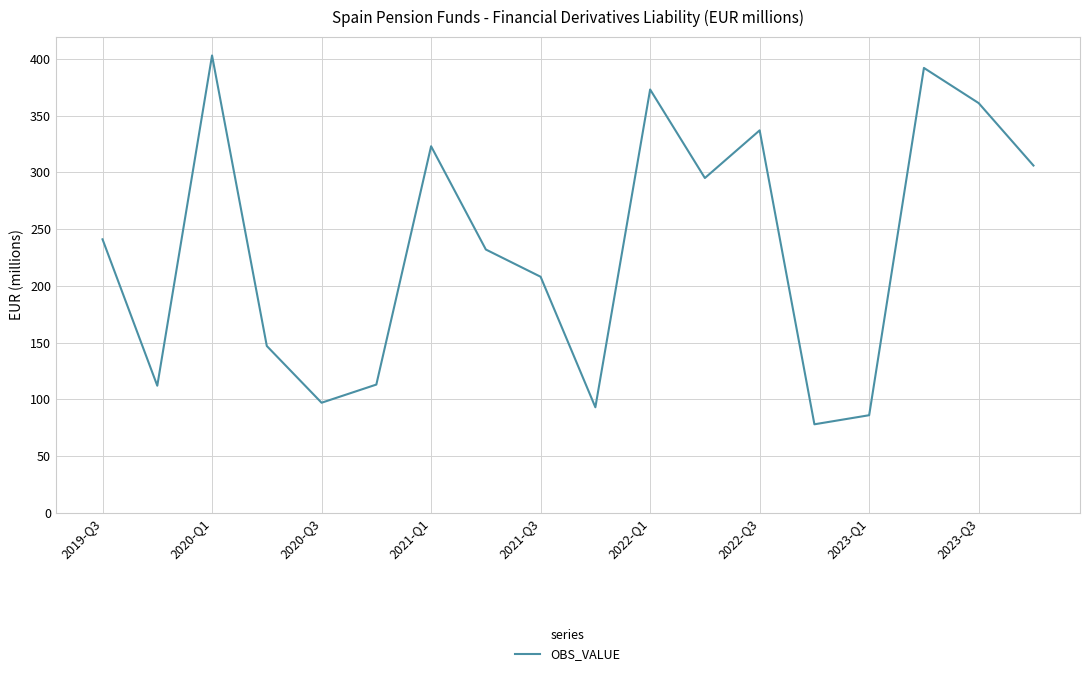

What is the maximum value shown in the chart?

403